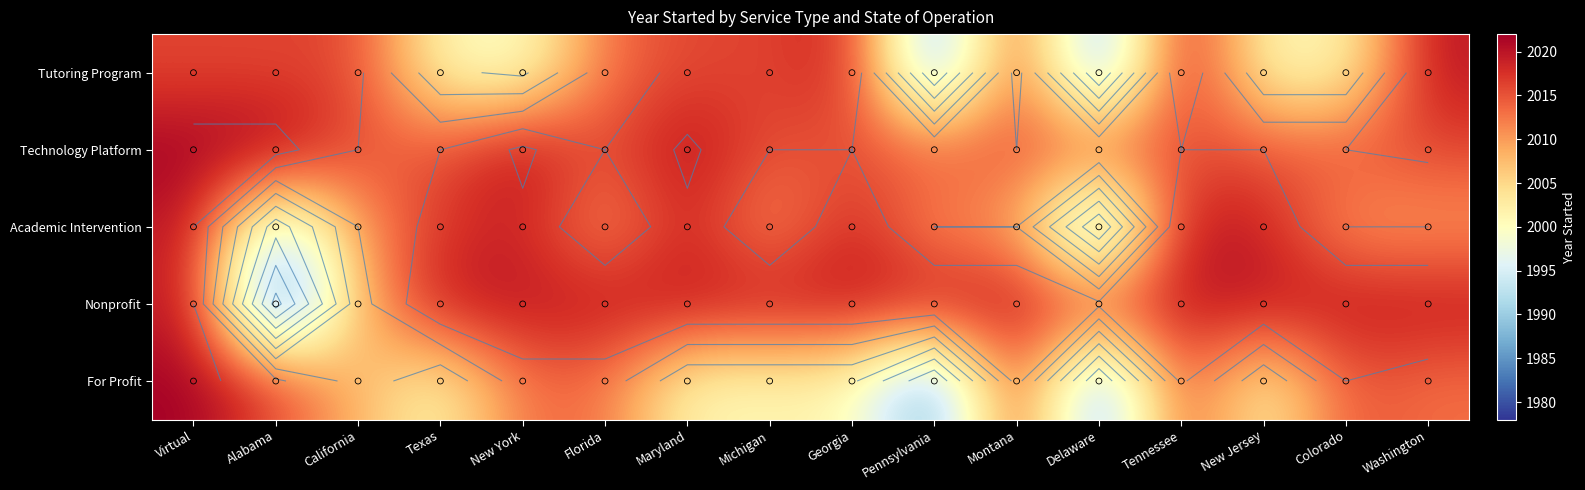

Count the number of categories in the chart.

16